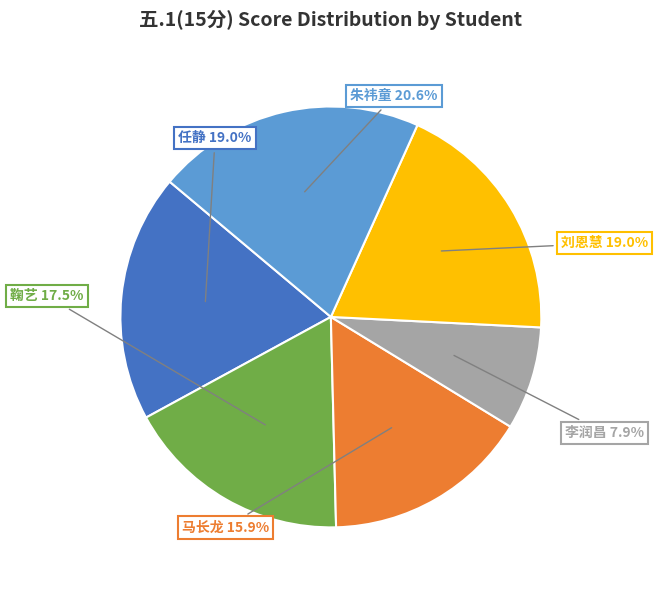

Count the number of slices in the pie.

6